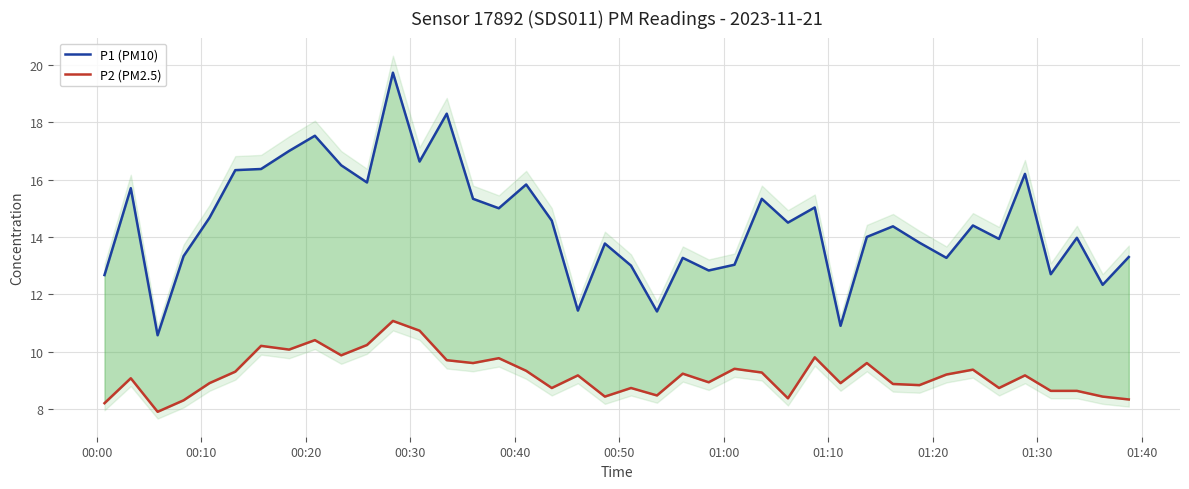

How many interior local peaks does the P1 (PM10) series have?

13